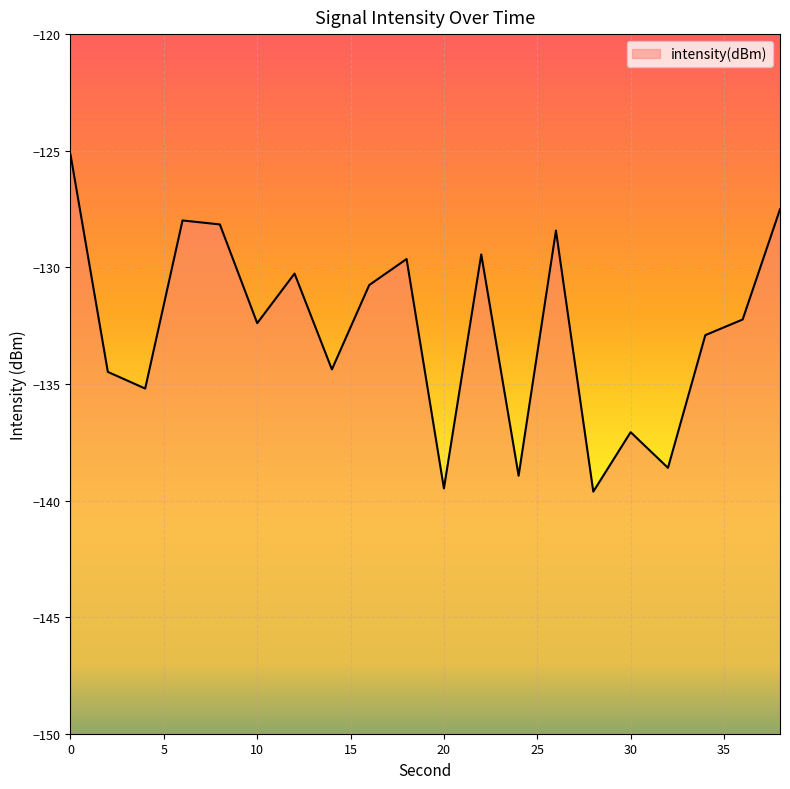

Reading left to right, what are all the values shown in this chart?

0=-125.2	2=-134.5	4=-135.2	6=-128.0	8=-128.2	10=-132.4	12=-130.3	14=-134.4	16=-130.8	18=-129.6	20=-139.5	22=-129.4	24=-138.9	26=-128.4	28=-139.6	30=-137.1	32=-138.6	34=-132.9	36=-132.2	38=-127.5